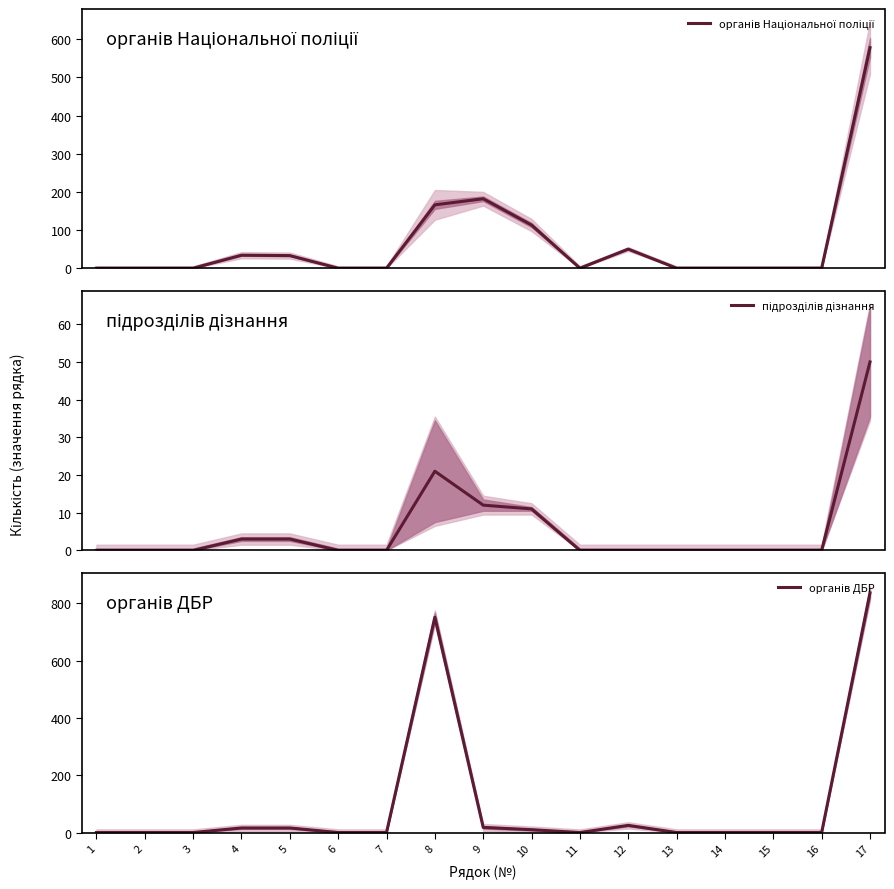

What is the value of the підрозділів дізнання point at the 17th from the left?

50